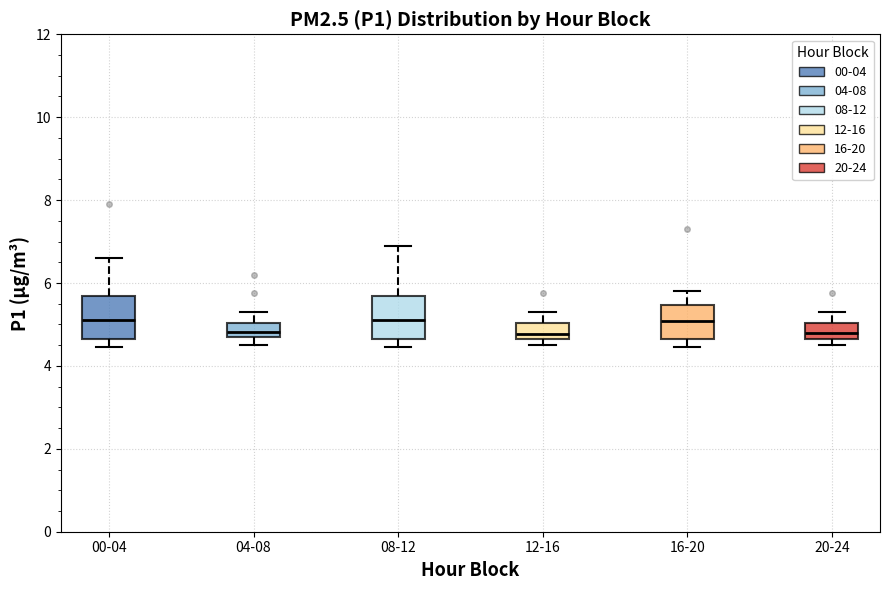

Where is the upper edge of the box for 20-24 on the y-axis? The values are not printed on the chart, so give them approximately, as read against the axis.

5.0